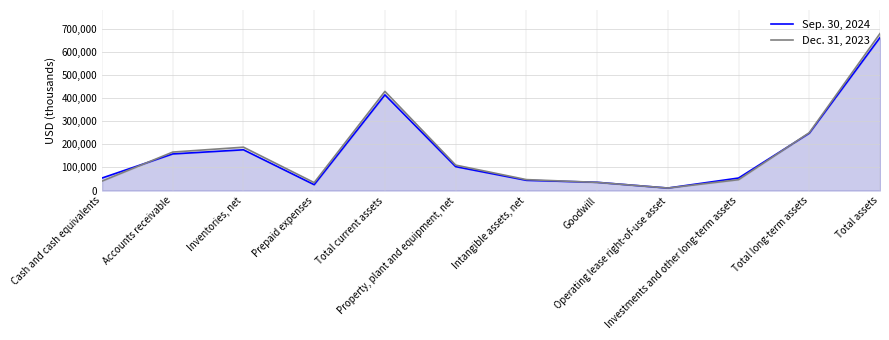

At which label is Dec. 31, 2023 closest to 345347?

Total current assets